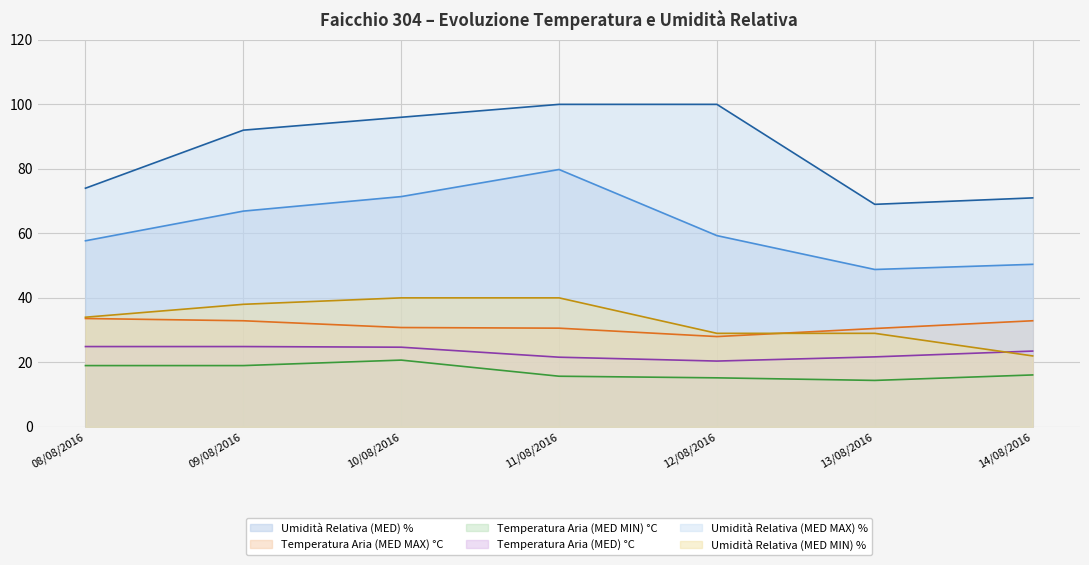

At which category is the sum across all series the highest?

11/08/2016